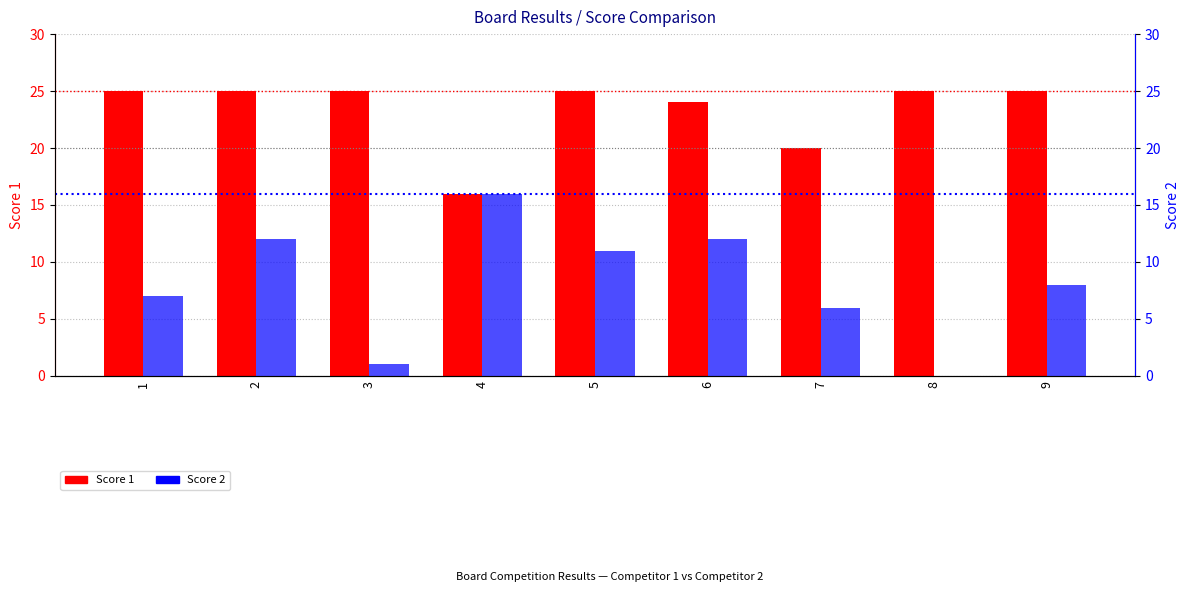

Reading left to right, what are all the values shown in this chart?

Score 1: 25	25	25	16	25	24	20	25	25
Score 2: 7	12	1	16	11	12	6	0	8